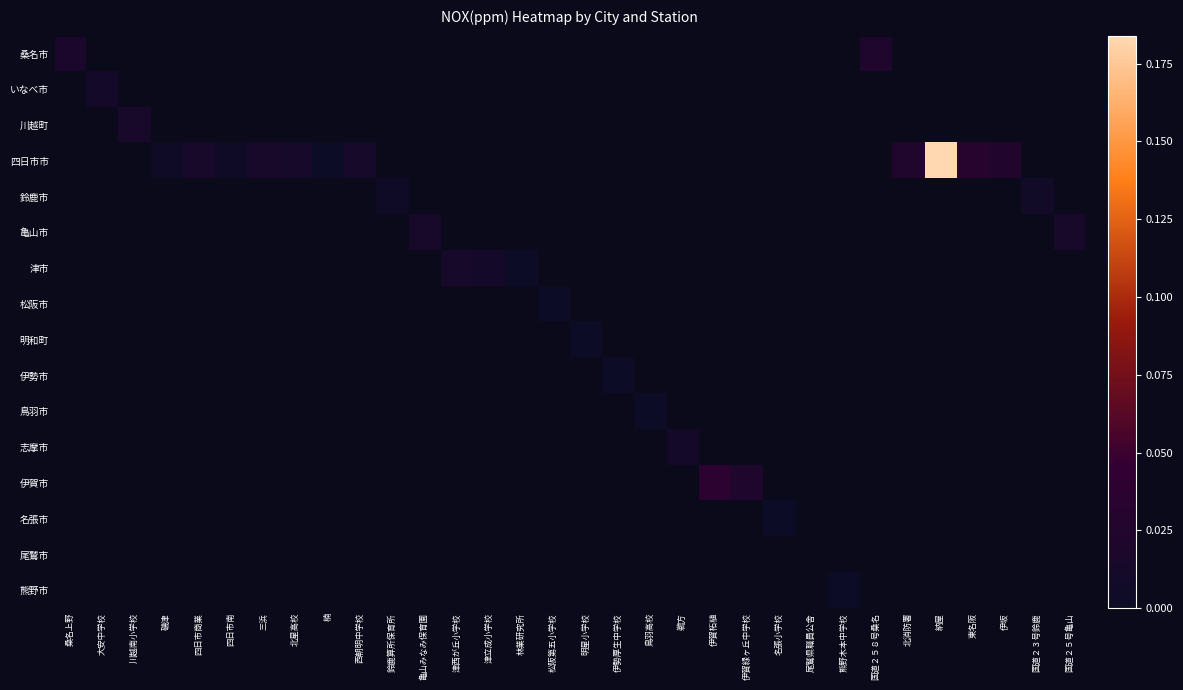

At how many categories does at least one series exceed 0?

30